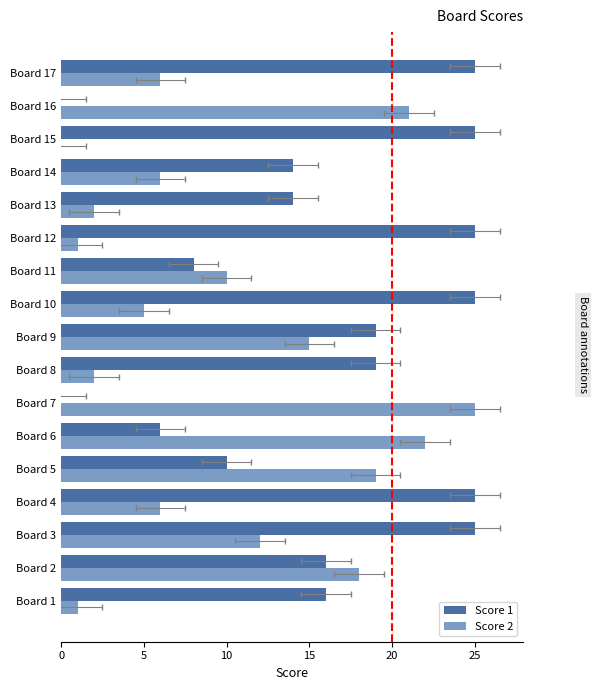

Which series has the widest spread of values?

Score 1